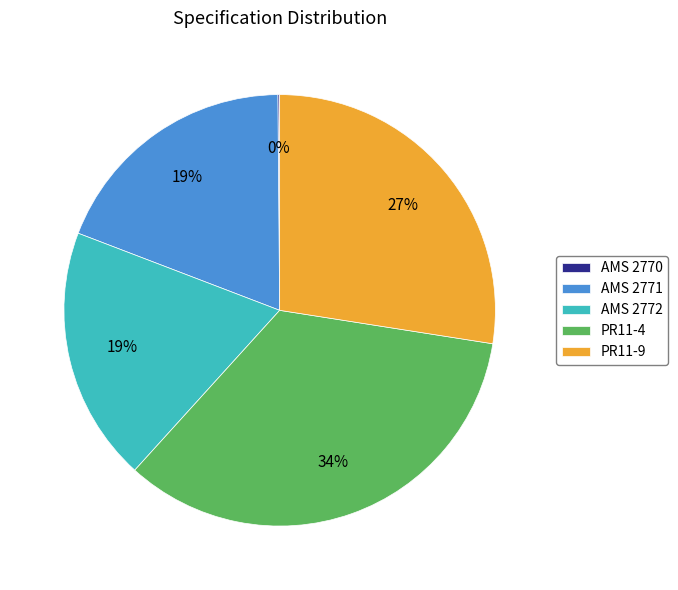

Does any single category account for the majority?

No